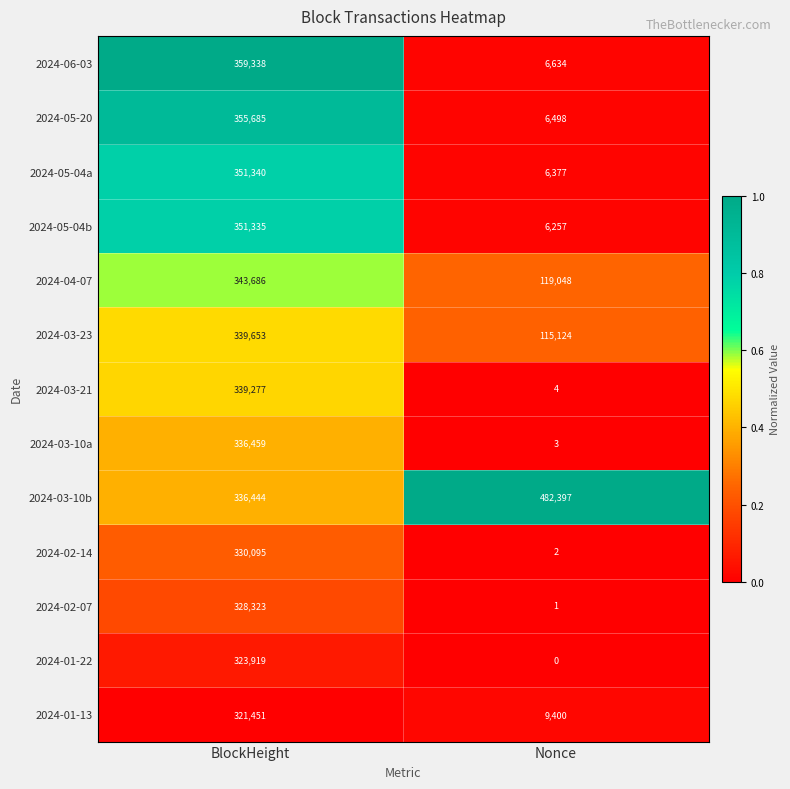

What is the sum of all 2024-02-14 values?

330097